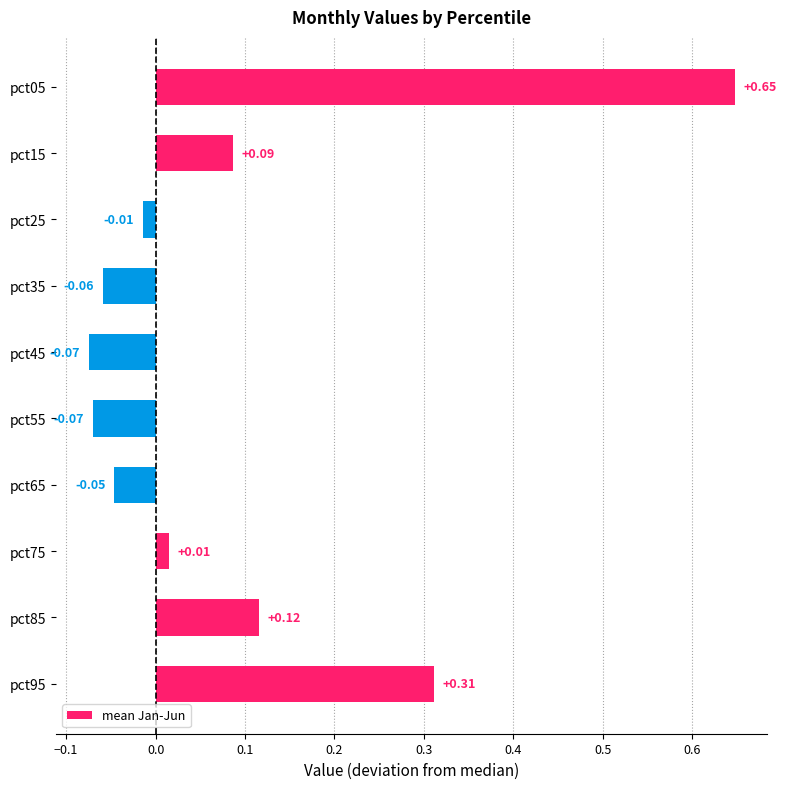

What is the change in value from pct85 to pct95?

+0.2